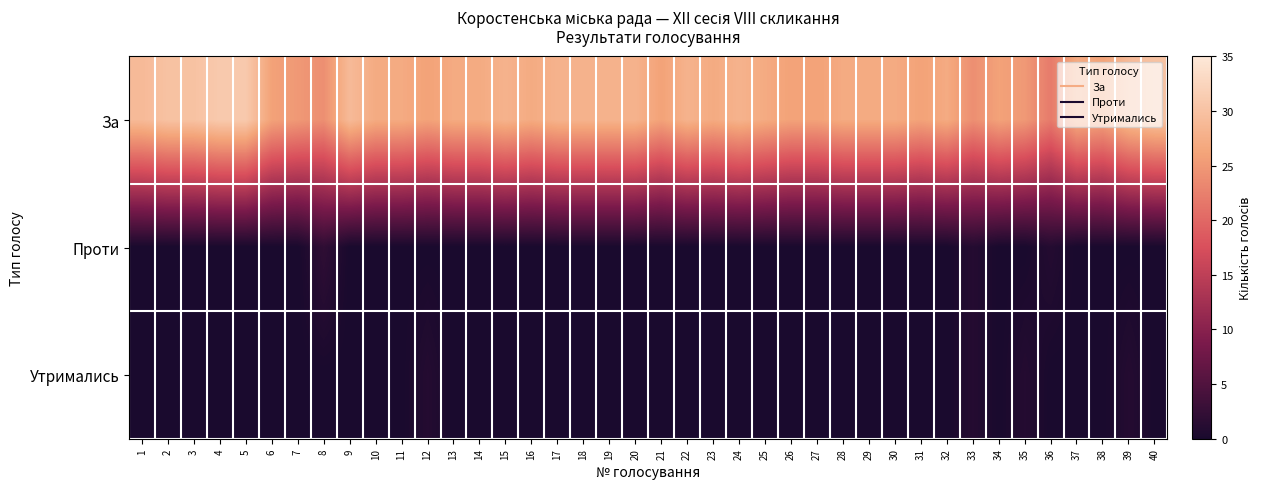

Reading right to left, extract all data points from this chart.

За: 40=30	39=29	38=26	37=27	36=22	35=25	34=26	33=24	32=27	31=26	30=27	29=27	28=27	27=26	26=26	25=27	24=28	23=27	22=28	21=26	20=28	19=28	18=28	17=28	16=27	15=28	14=27	13=27	12=26	11=27	10=27	9=29	8=24	7=25	6=26	5=31	4=31	3=30	2=30	1=29
Проти: 40=0	39=0	38=0	37=0	36=1	35=0	34=0	33=1	32=0	31=0	30=0	29=0	28=0	27=0	26=0	25=0	24=0	23=0	22=0	21=0	20=0	19=0	18=0	17=0	16=0	15=0	14=0	13=0	12=0	11=0	10=0	9=0	8=2	7=0	6=0	5=0	4=0	3=0	2=0	1=0
Утримались: 40=0	39=1	38=0	37=0	36=0	35=1	34=0	33=1	32=0	31=0	30=0	29=0	28=0	27=0	26=0	25=0	24=0	23=0	22=0	21=0	20=0	19=0	18=0	17=0	16=0	15=0	14=0	13=0	12=1	11=0	10=0	9=0	8=0	7=0	6=0	5=0	4=0	3=0	2=0	1=0